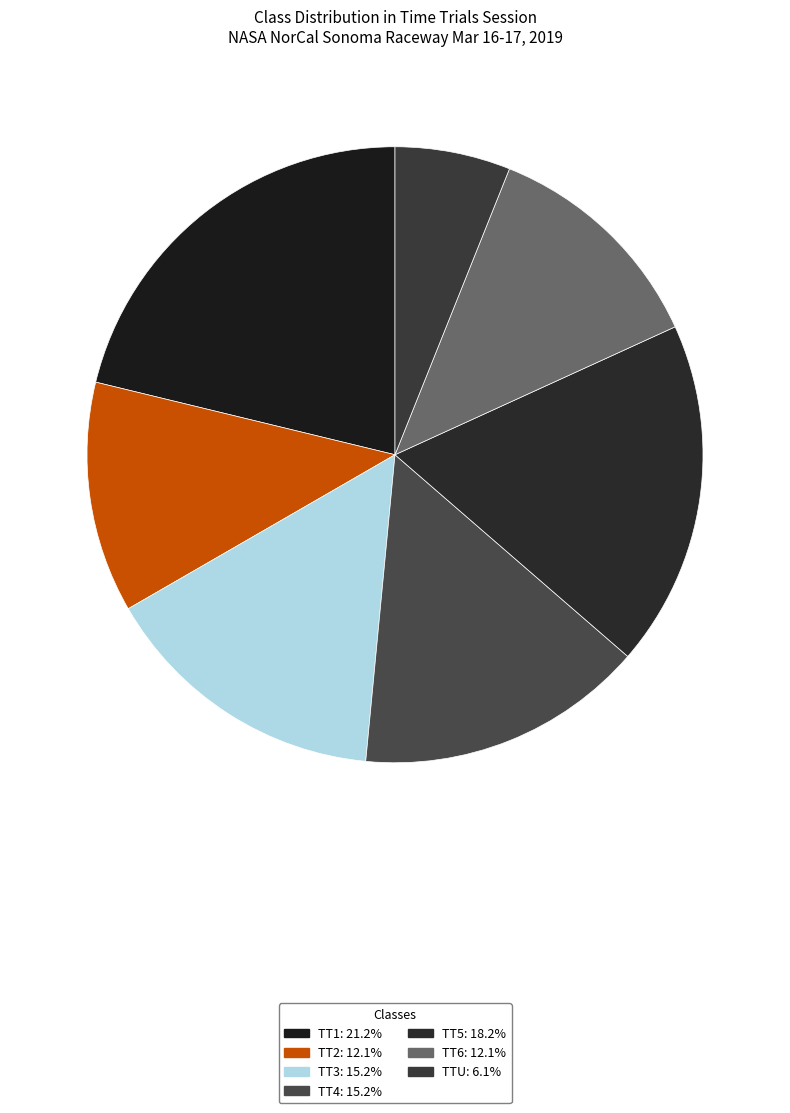

Does TT3 represent more than half of the total?

No